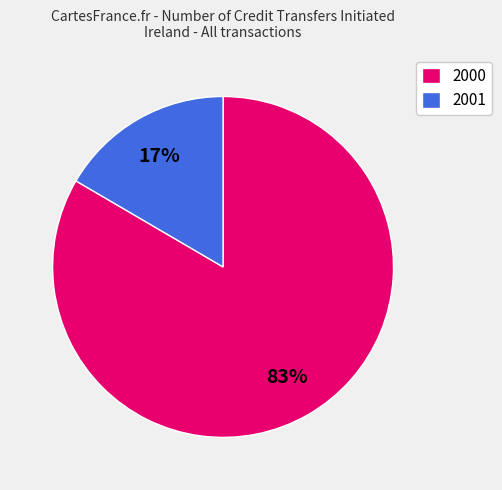

How many slices are in this pie chart?

2